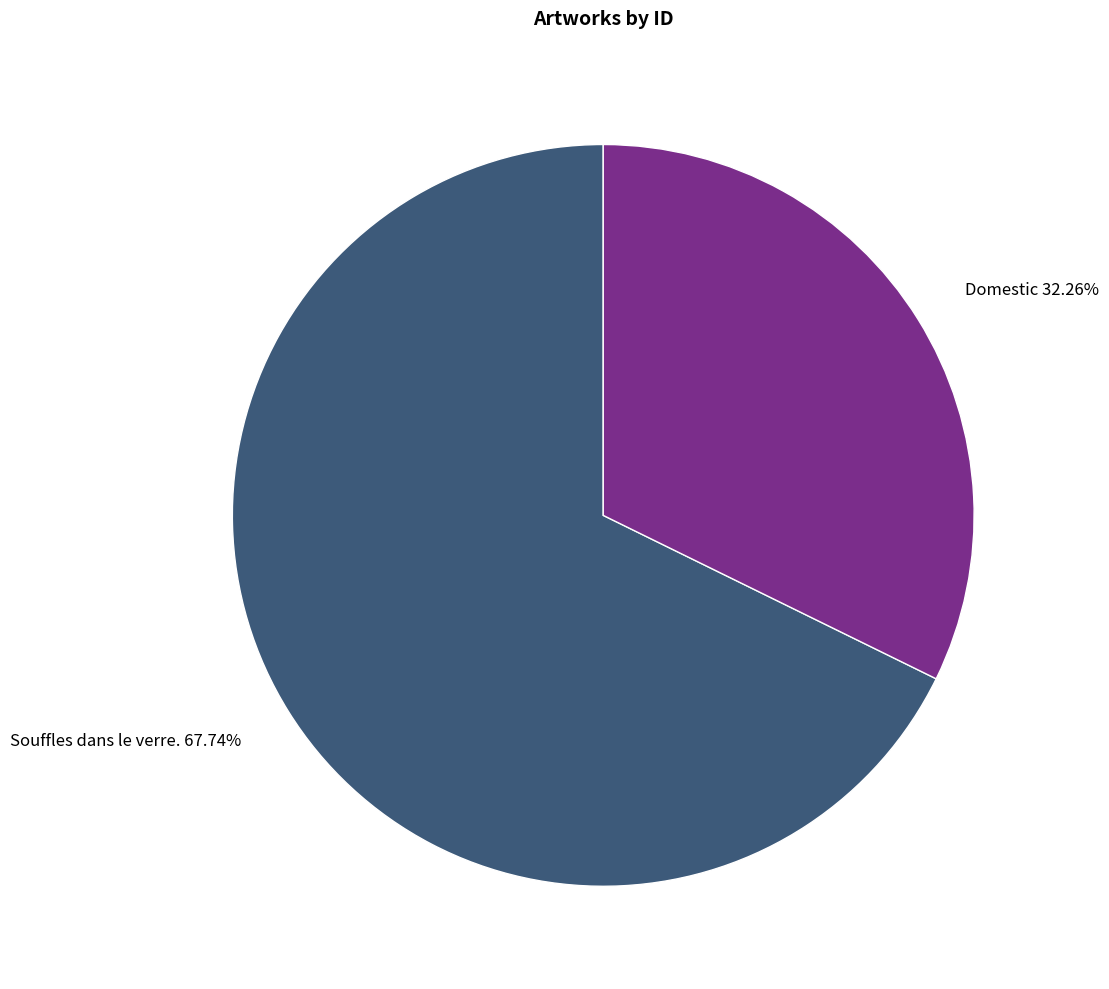

To the nearest percent, what is the average slice percentage?

50%